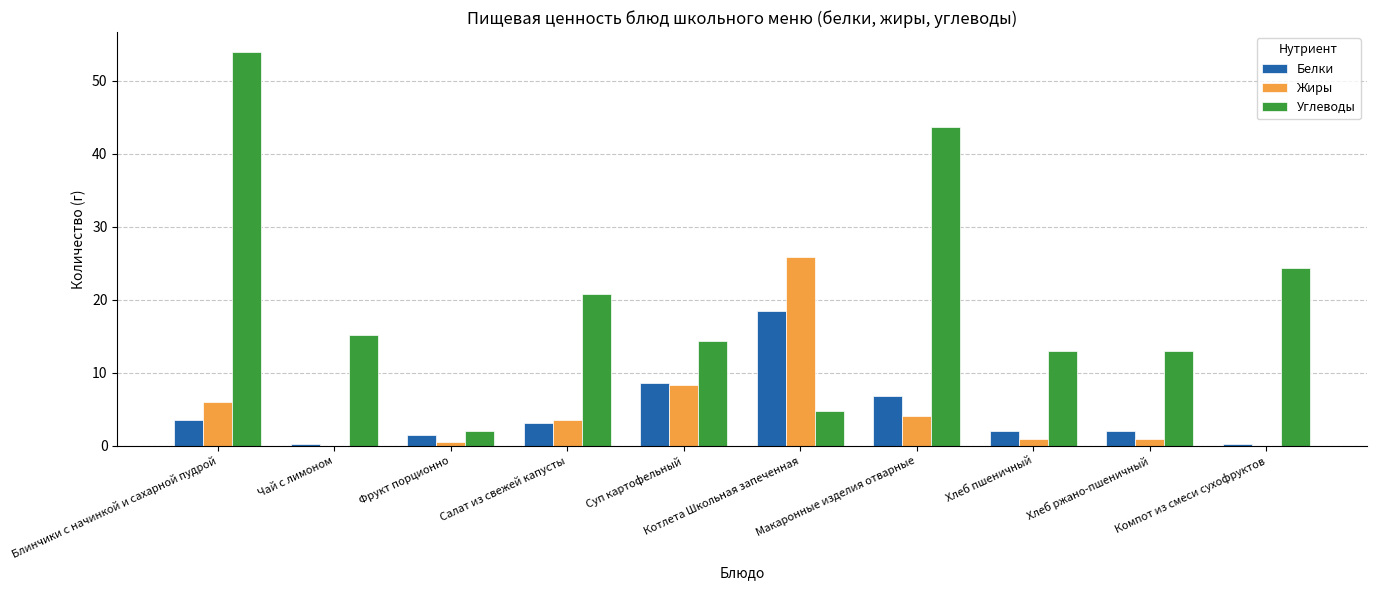

Which series changed the most between Котлета Школьная запеченная and Макаронные изделия отварные?

Углеводы